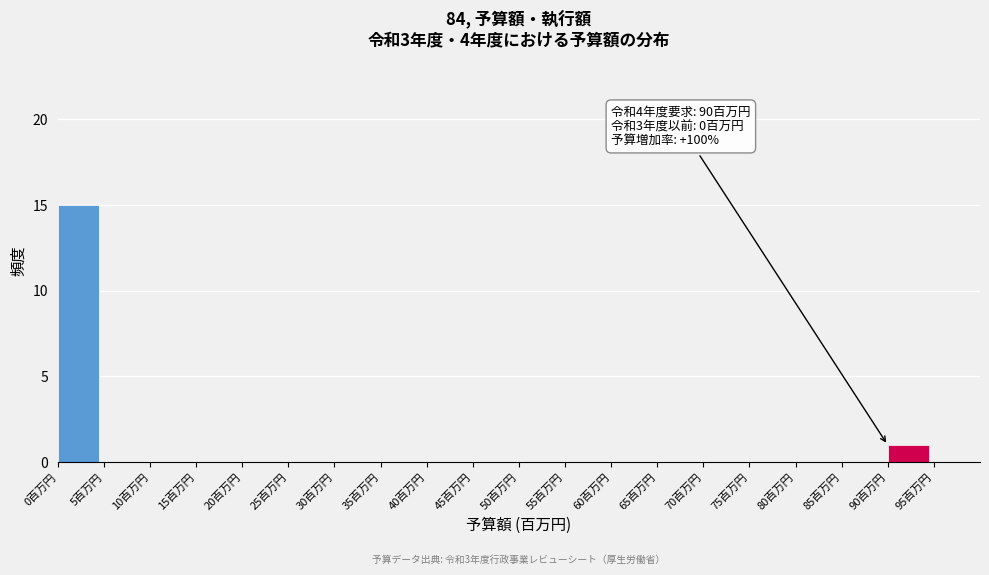

Which range on the x-axis has the tallest bar?

0 to 5